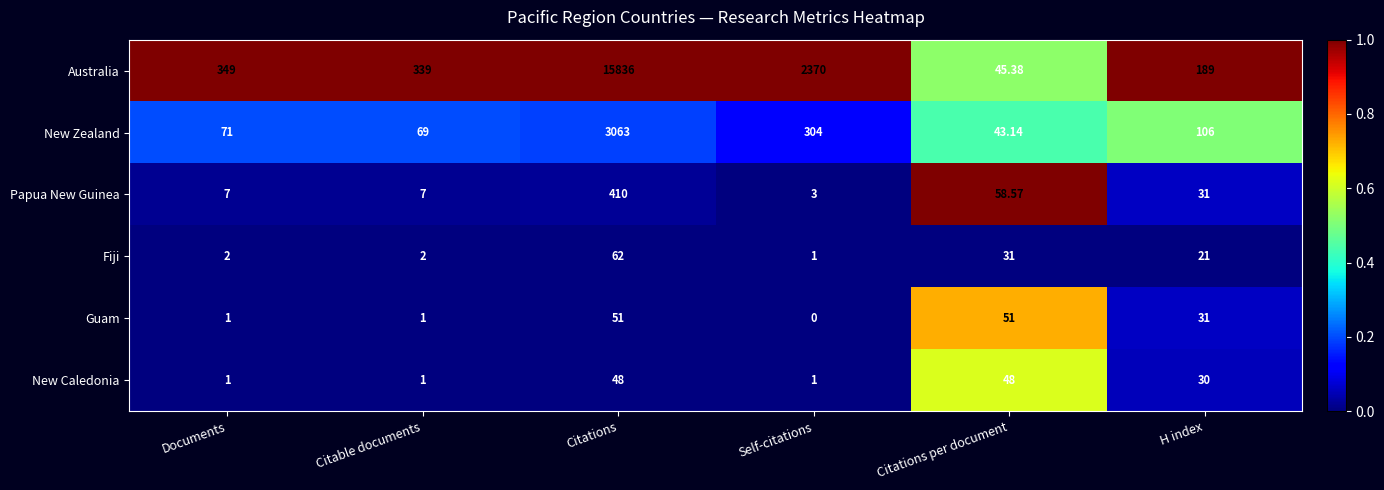

List the labels in order of Australia value, smallest first.

Citations per document, H index, Citable documents, Documents, Self-citations, Citations